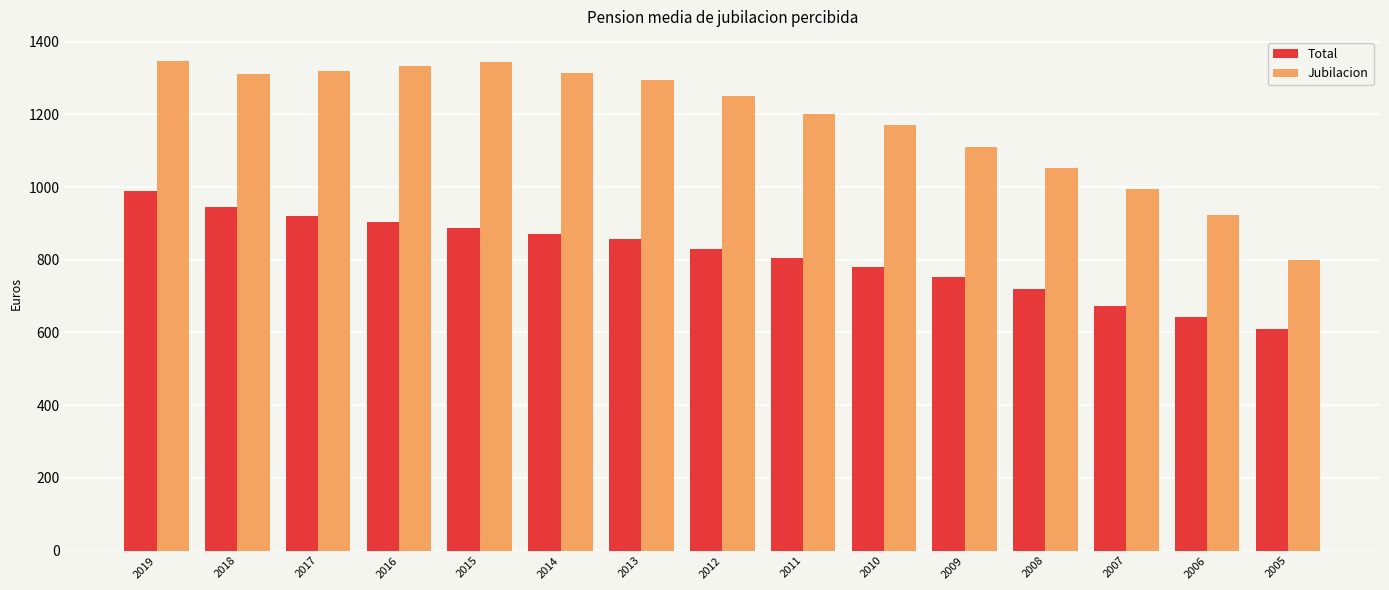

How many values in the Total series are below 829?

7